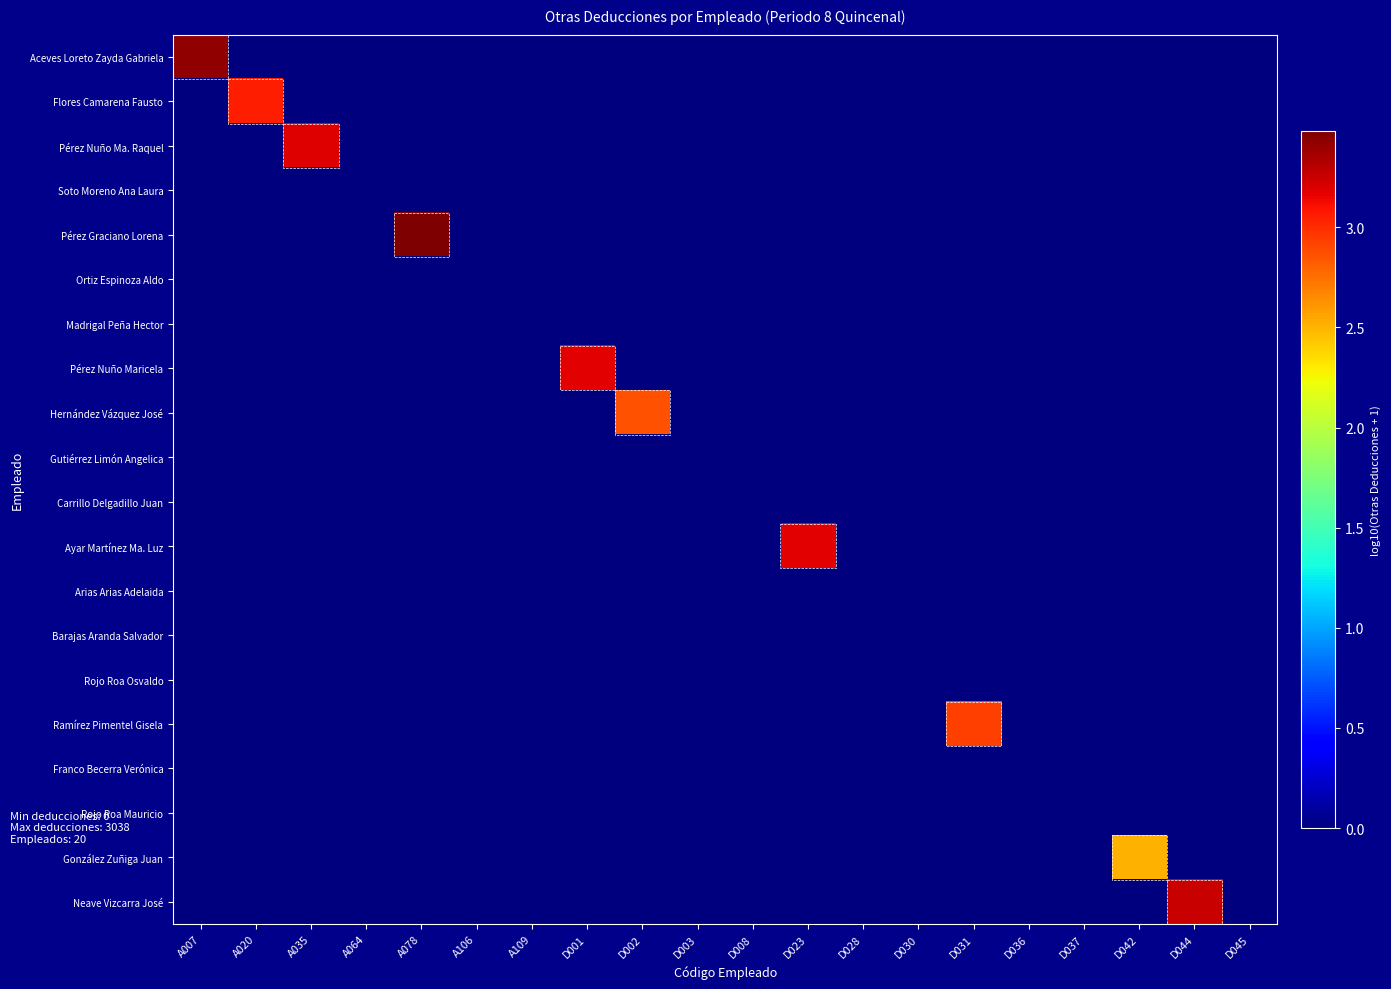

Which series has the largest range (max minus min)?

Pérez Graciano Lorena